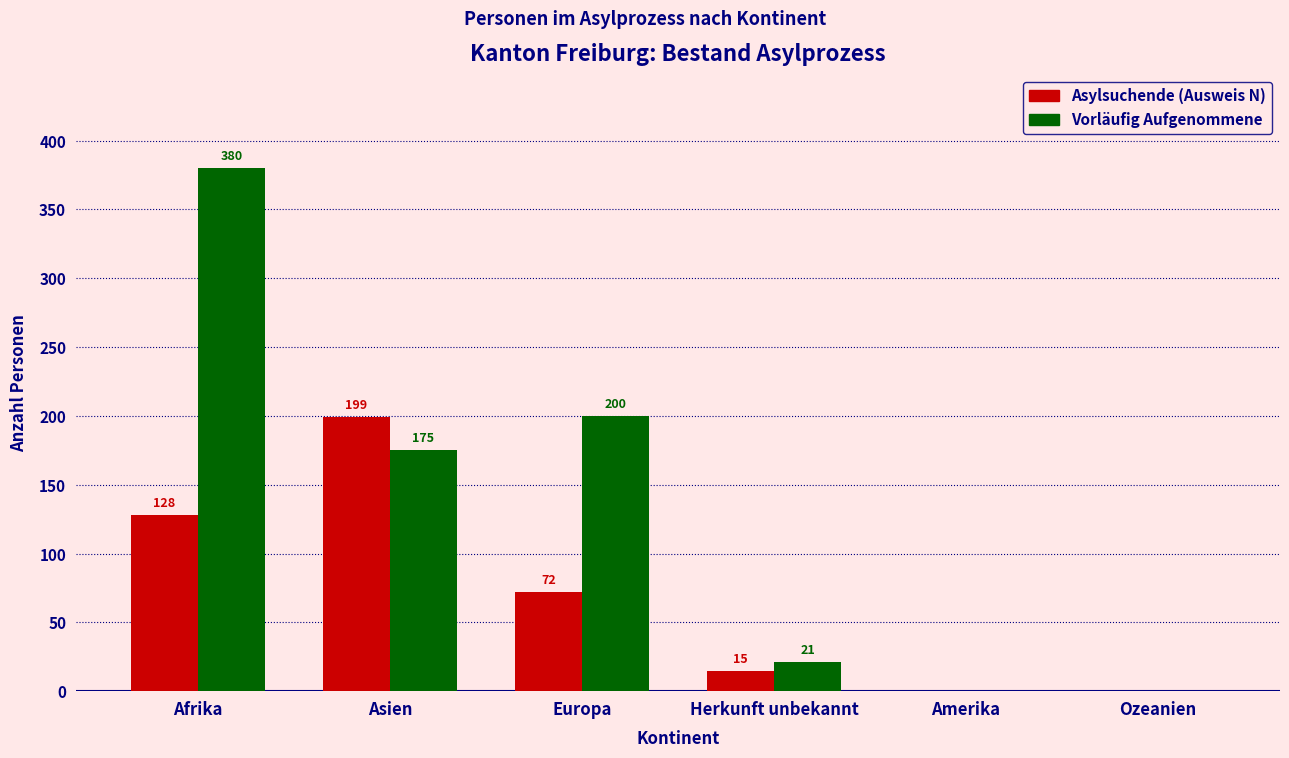

True or false: Vorläufig Aufgenommene has a value of 21 at Herkunft unbekannt.

True